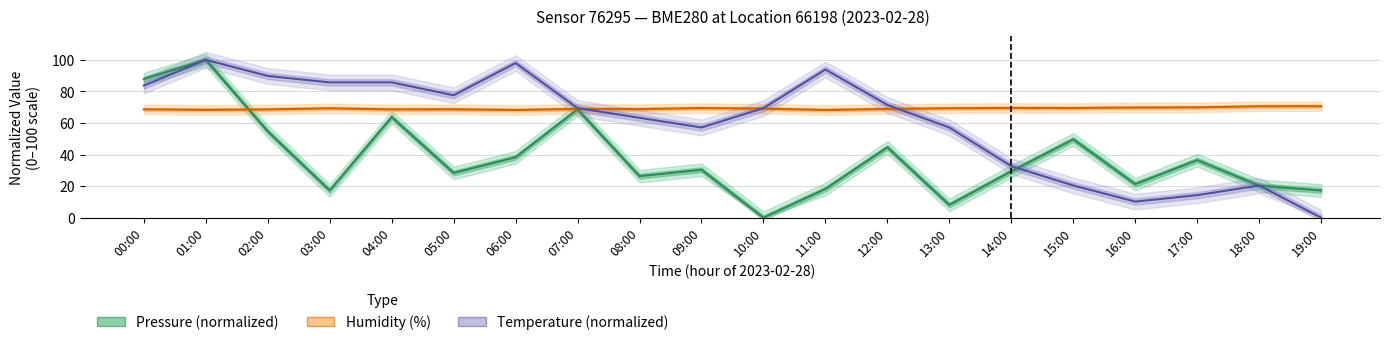

True or false: Temperature (normalized) has a value of 58.1 at 14:00.

False